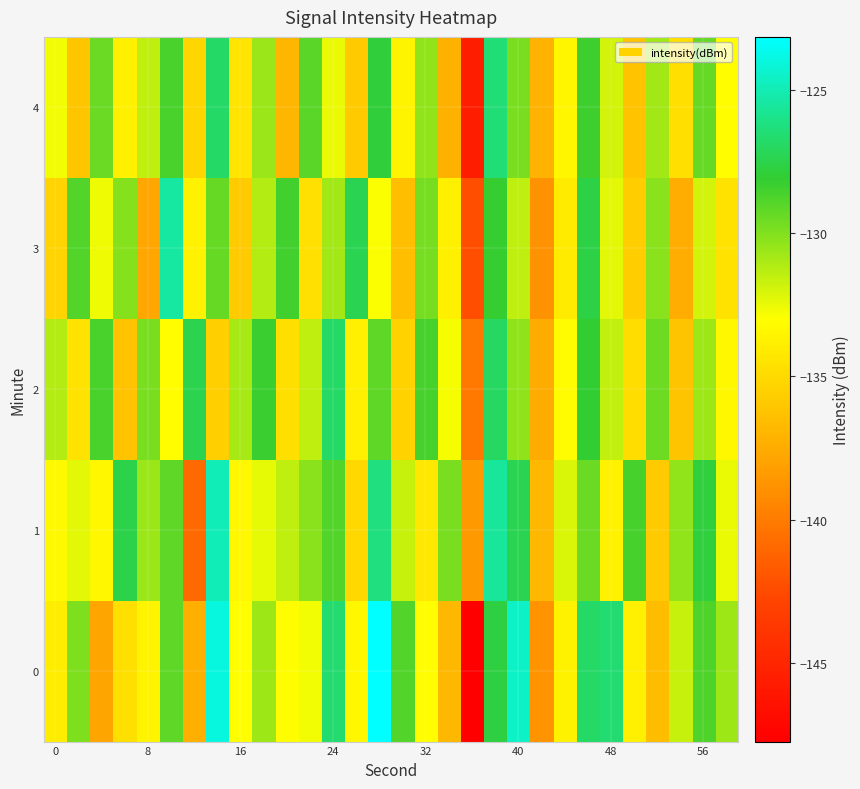

Reading right to left, list all the values displayed in this chart.

0: -130.7	-128.8	-131.6	-136.6	-133.8	-126.5	-126.8	-133.6	-138.8	-124.6	-127.7	-147.8	-136.9	-133.1	-128.9	-123.1	-133.4	-126.6	-132.8	-133.0	-130.7	-133.0	-124.0	-137.3	-129.2	-133.5	-134.7	-137.9	-129.9	-133.9
1: -132.5	-127.8	-130.4	-135.9	-128.6	-133.7	-129.4	-132.1	-136.8	-127.3	-125.6	-138.5	-129.8	-134.2	-131.7	-126.3	-135.1	-128.9	-130.2	-131.5	-132.4	-133.4	-125.0	-140.9	-129.2	-130.6	-127.5	-133.4	-132.3	-133.3
2: -133.4	-130.7	-136.2	-129.5	-134.8	-131.6	-128.1	-133.2	-137.5	-130.3	-126.9	-140.1	-132.8	-128.6	-135.4	-129.2	-133.9	-126.8	-131.5	-134.7	-128.3	-130.9	-135.6	-127.4	-133.1	-129.8	-136.3	-128.7	-134.5	-131.2
3: -134.5	-131.9	-137.4	-130.2	-135.7	-132.3	-127.6	-134.1	-138.9	-131.5	-128.2	-142.3	-133.8	-129.7	-136.5	-132.9	-127.3	-130.8	-134.6	-128.5	-131.2	-135.9	-129.3	-133.7	-125.4	-137.8	-130.1	-132.6	-128.9	-135.3
4: -133.1	-129.3	-134.7	-130.8	-136.3	-131.9	-128.4	-133.5	-137.1	-129.8	-126.5	-145.6	-137.2	-130.4	-133.6	-127.9	-135.8	-132.5	-129.1	-136.9	-130.6	-134.4	-126.8	-135.2	-128.7	-131.5	-133.8	-129.4	-136.1	-132.7